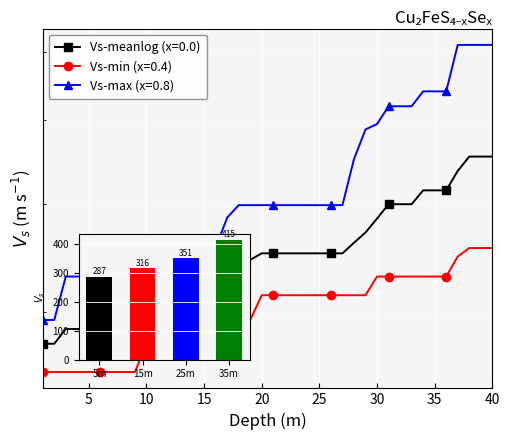

At 35, list the series in order from largest to smallest.

Vs-max, Vs-meanlog, Vs-min